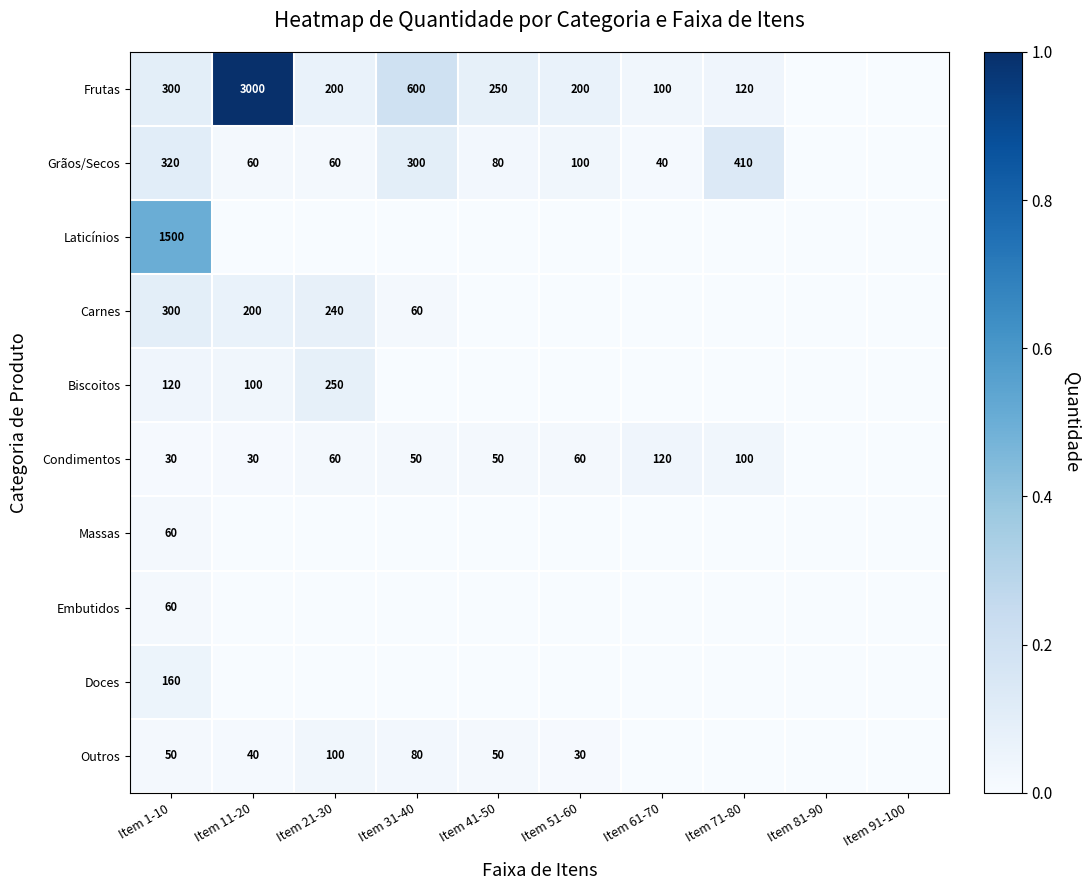

True or false: Carnes has a value of 347 at Item 21-30.

False